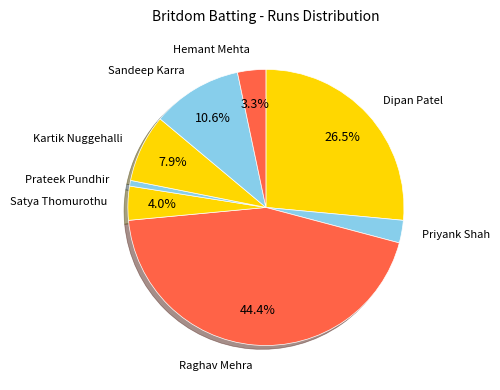

How much of the chart is everything except Dipan Patel?

73.5%